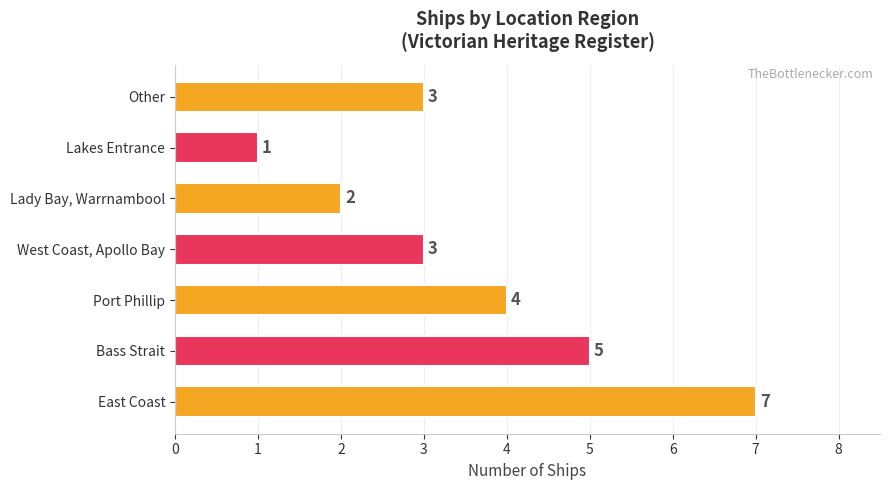

What is the difference between the second highest and minimum values?

4